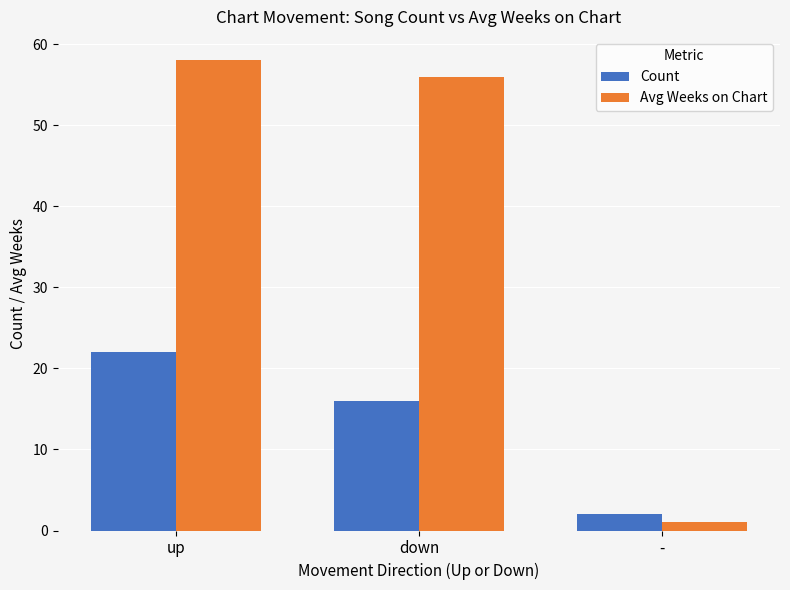

The Avg Weeks on Chart series shows 12 at up. True or false?

False